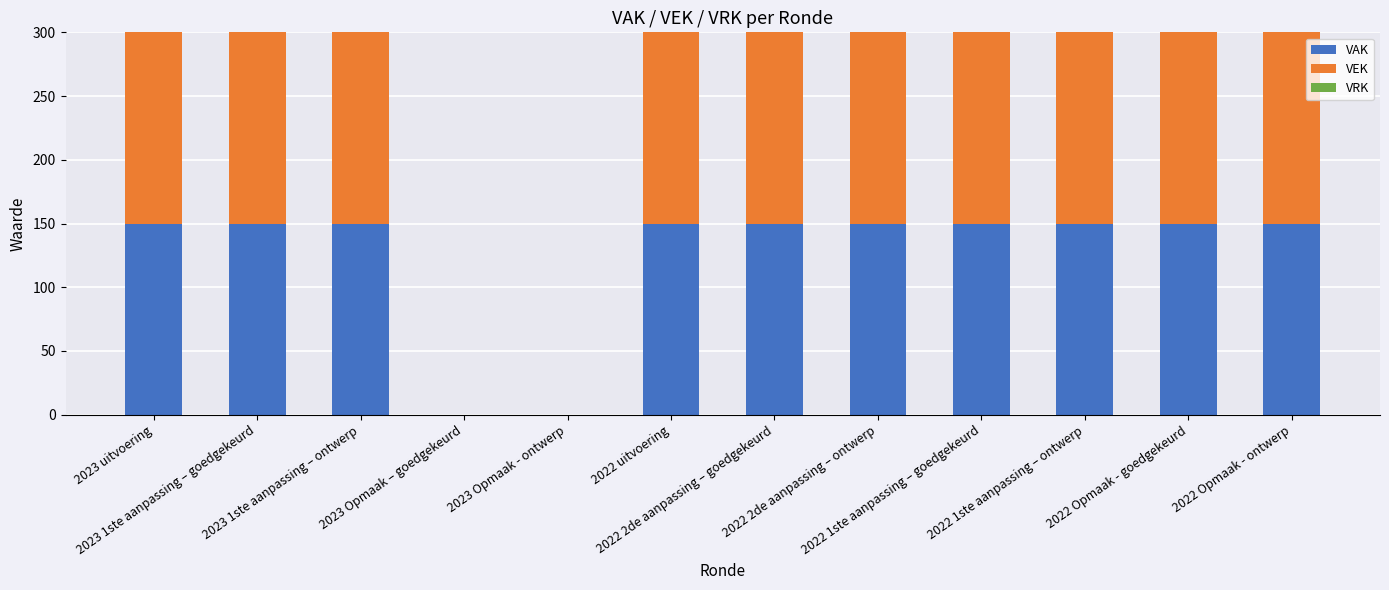

What is the sum of all VAK values?

1500